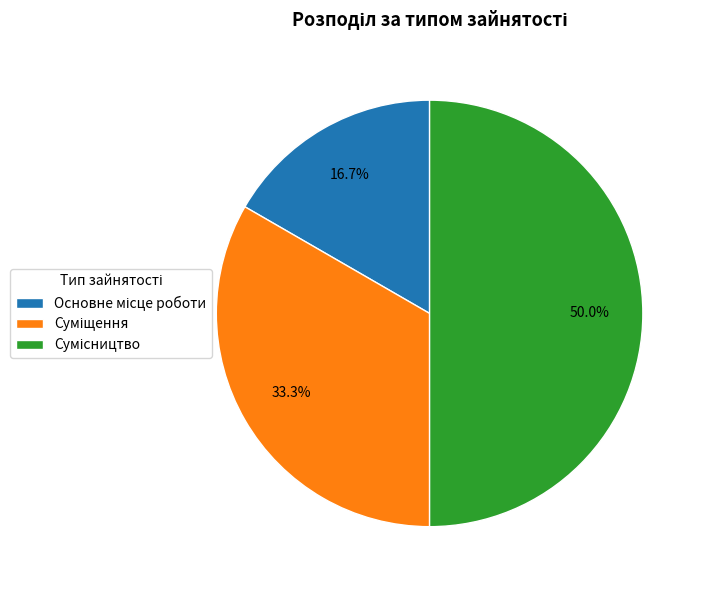

To the nearest percent, what is the difference between the largest and smallest slice percentages?

33%